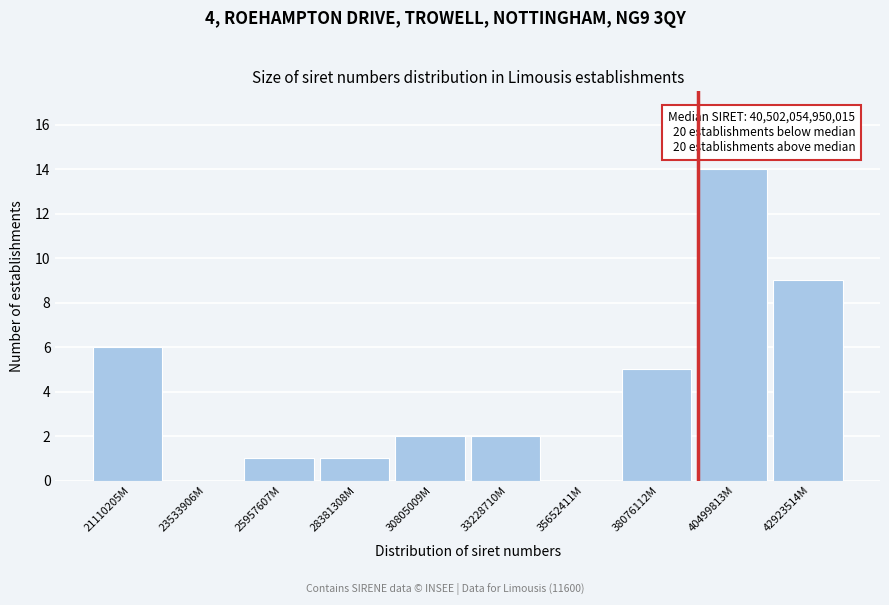

Reading left to right, extract all data points from this chart.

21110205M=6	23533906M=0	25957607M=1	28381308M=1	30805009M=2	33228710M=2	35652411M=0	38076112M=5	40499813M=14	42923514M=9